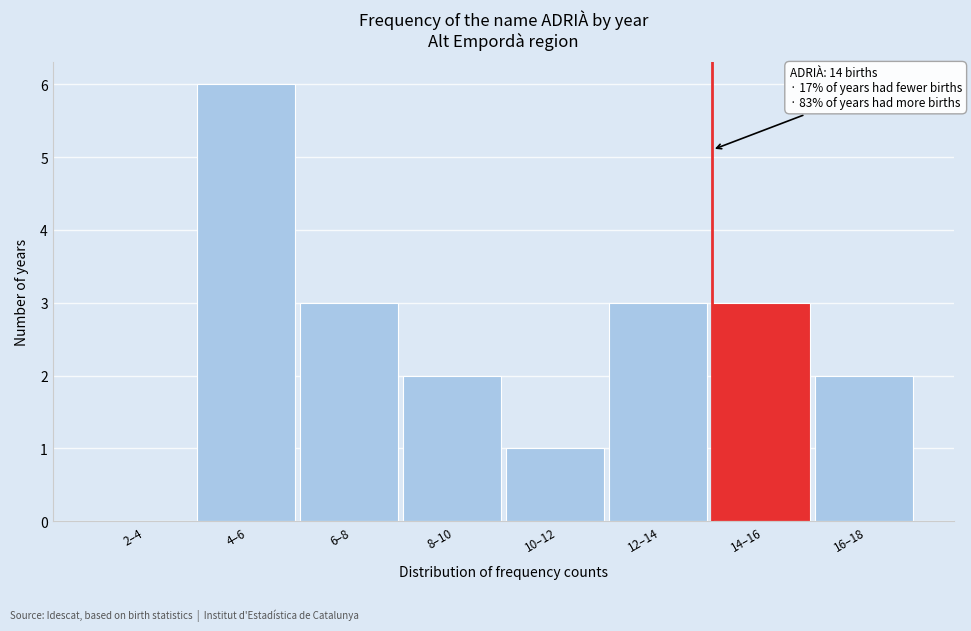

Reading left to right, transcribe all the data shown in this chart.

2–4=0	4–6=6	6–8=3	8–10=2	10–12=1	12–14=3	14–16=3	16–18=2